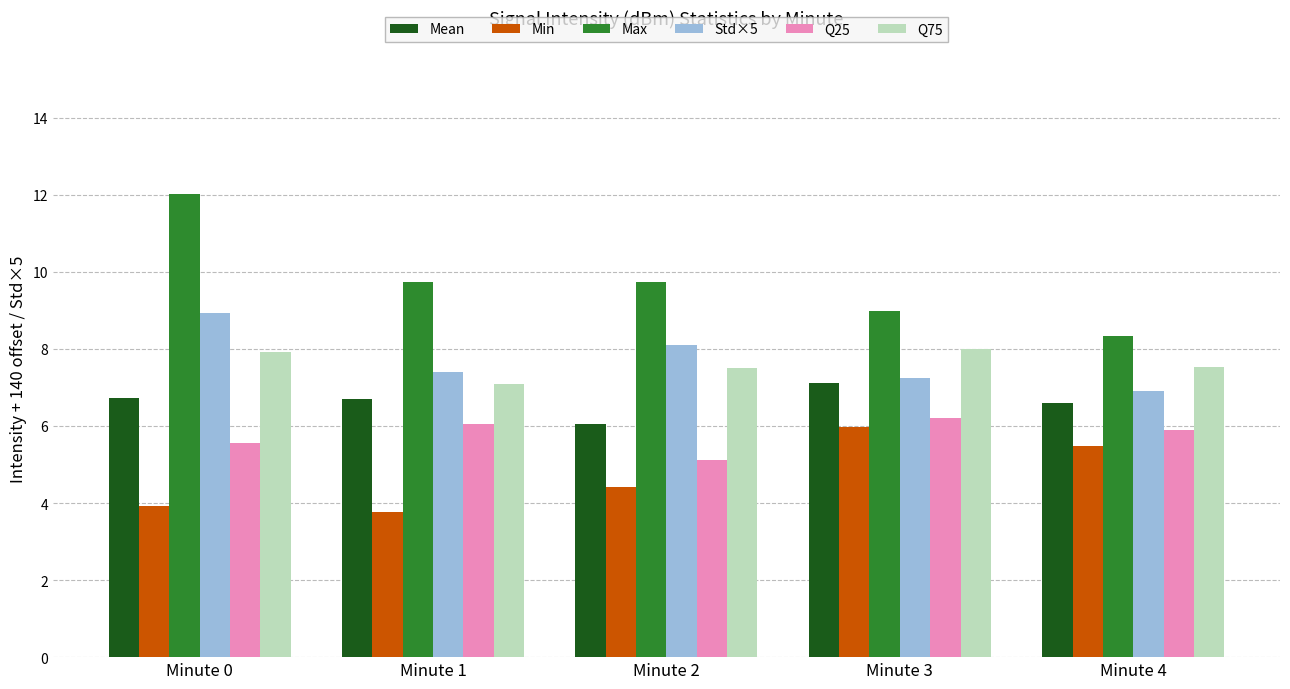

The value of Mean at Minute 1 is 6.7. True or false?

True